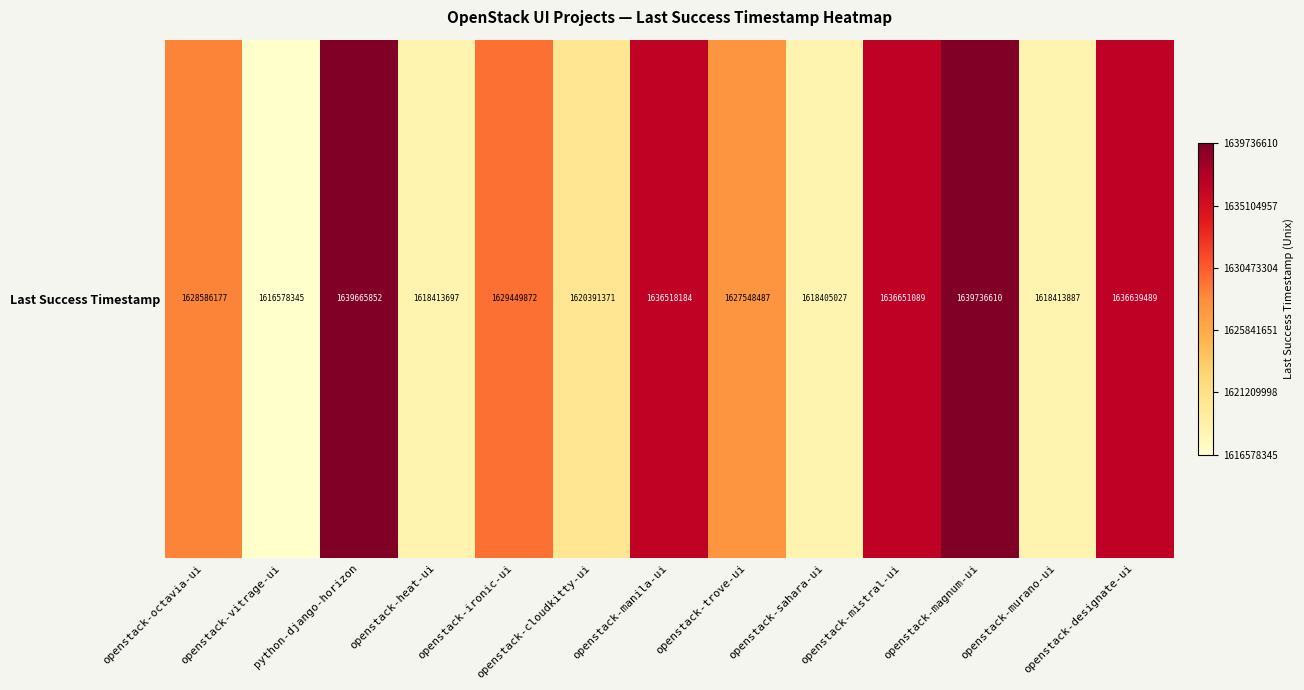

True or false: the data shows 2398836064 at openstack-octavia-ui.

False